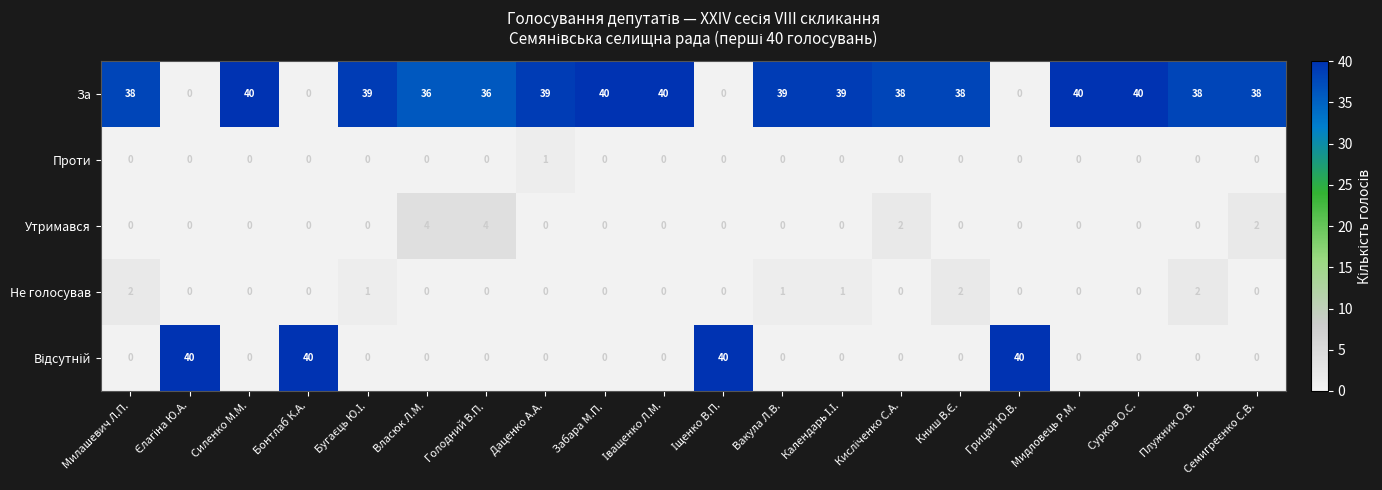

What is the sum of all За values?

618